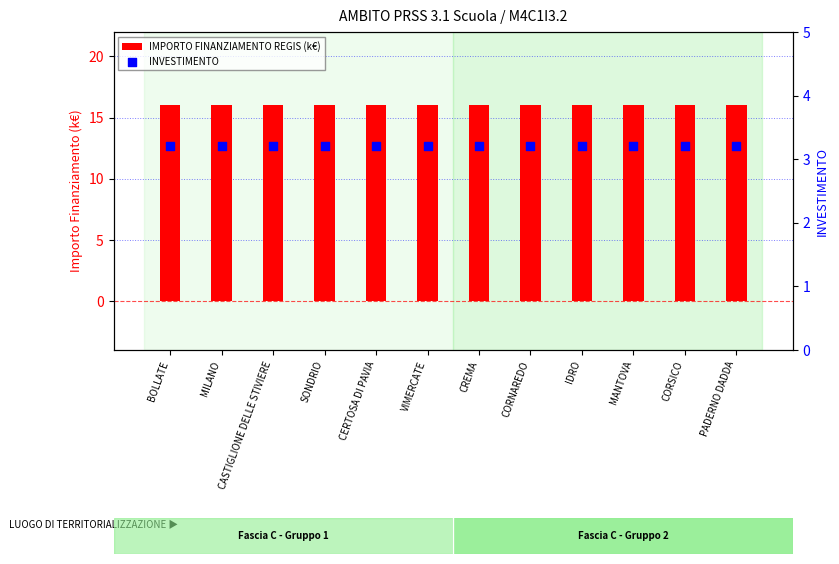

What are all the series names shown in the legend?

IMPORTO FINANZIAMENTO REGIS (k€), INVESTIMENTO